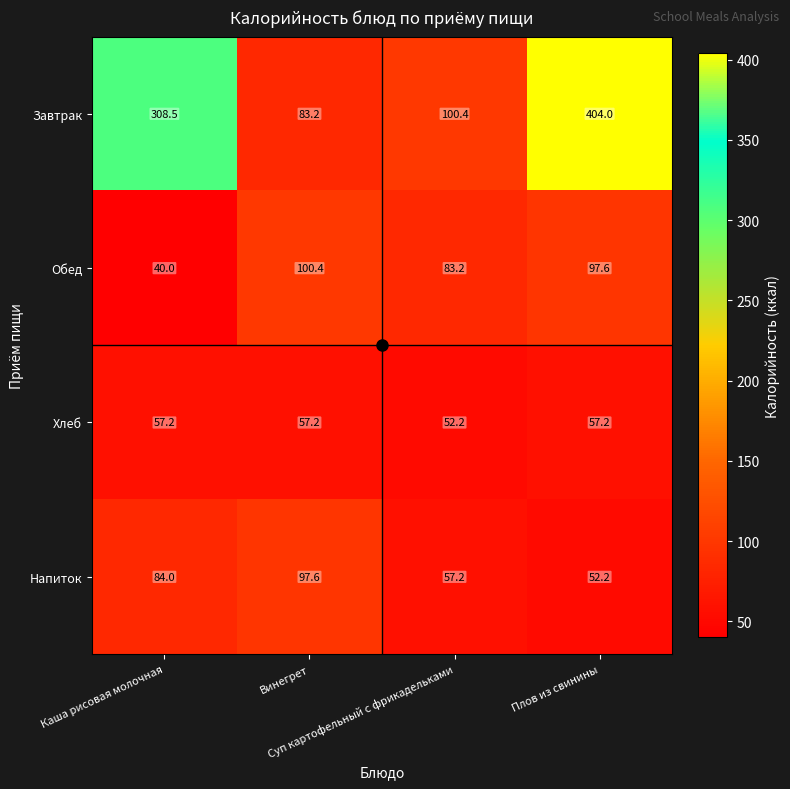

What is the difference between the maximum and second lowest values in the Обед series?

17.2